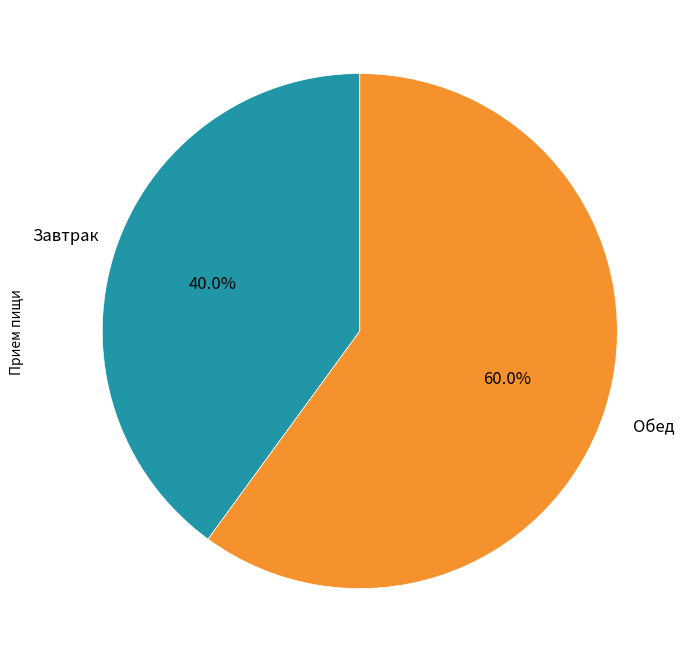

Is there any slice that represents more than half of the pie?

Yes